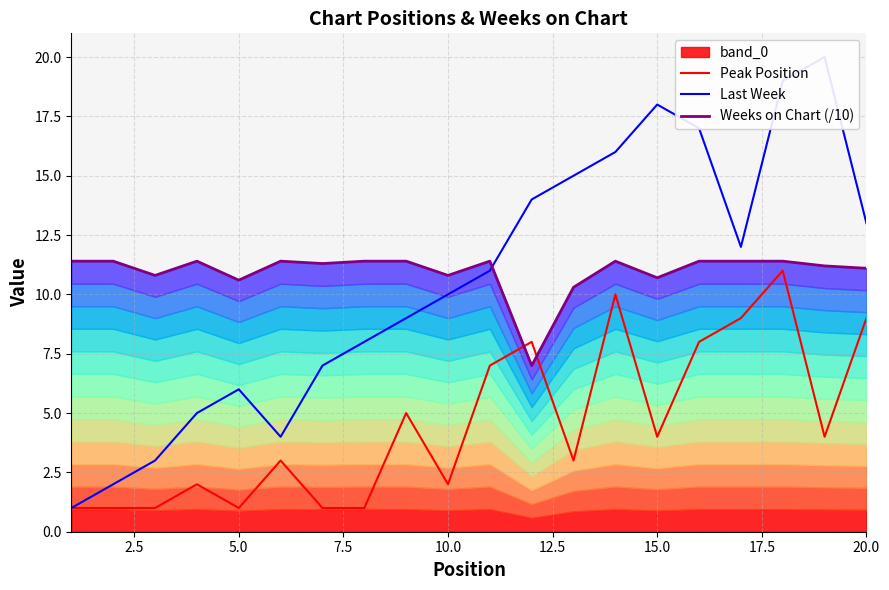

How many lines are shown in the chart?

3